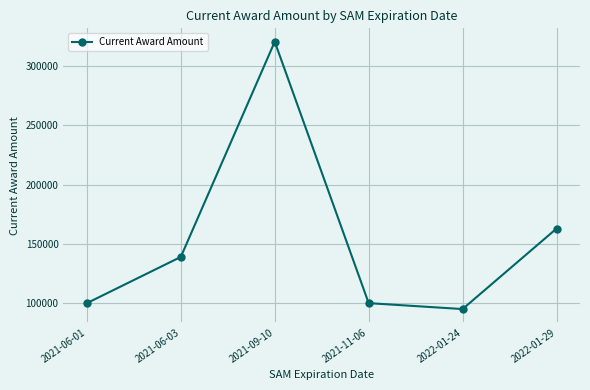

What is the change in value from 2021-09-10 to 2022-01-24?

-225676